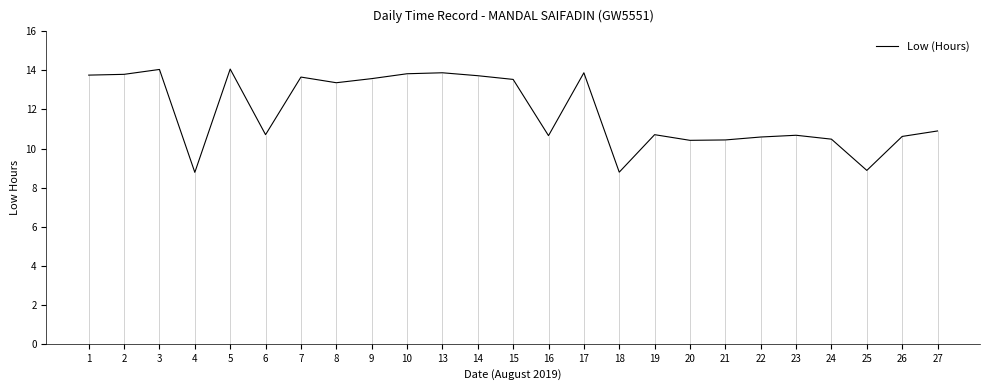

Rank the categories by value from lowest to highest.

4, 18, 25, 20, 21, 24, 22, 26, 16, 23, 6, 19, 27, 8, 15, 9, 7, 14, 1, 2, 10, 13, 17, 3, 5